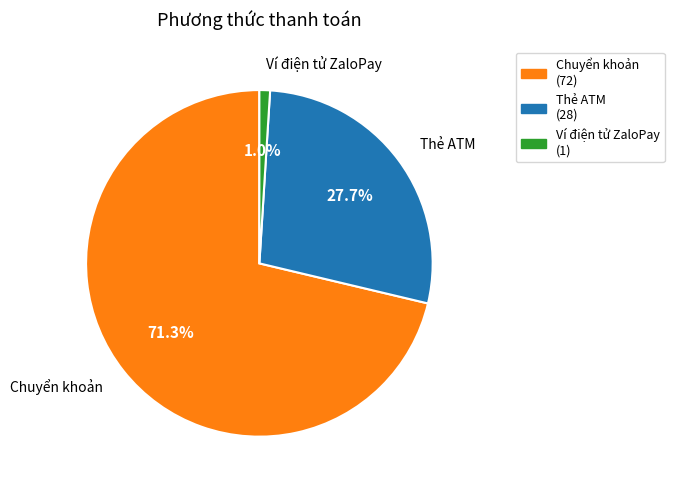

What is the smallest slice in the pie chart?

Ví điện tử ZaloPay